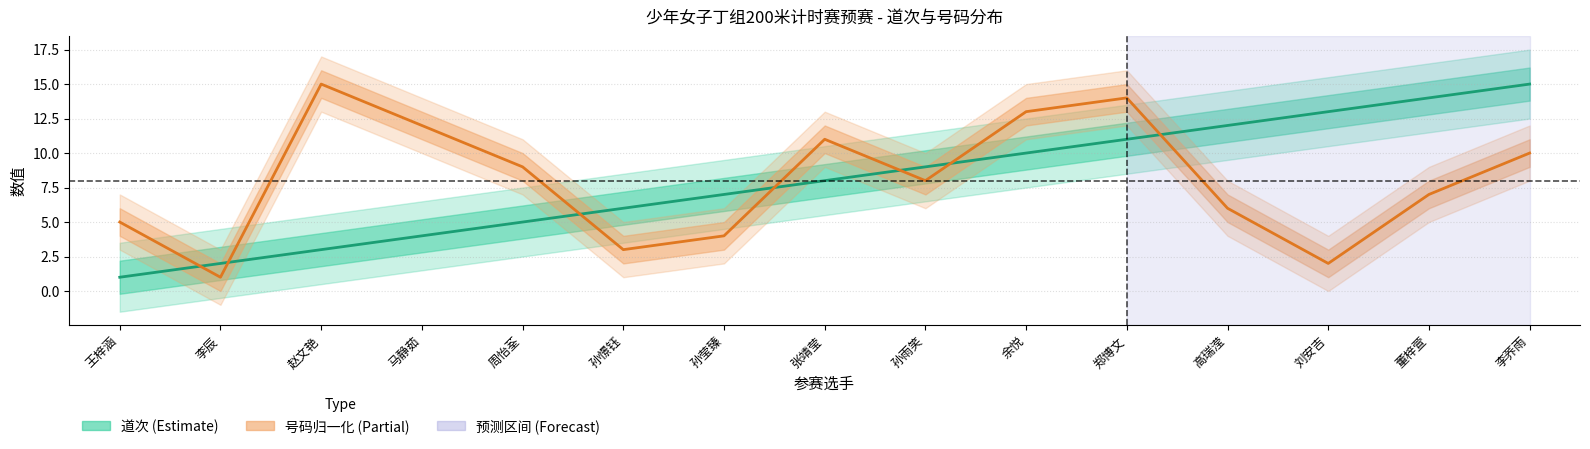

Between 王梓涵 and 高瑞滢, which series saw the biggest shift?

道次 (Estimate)